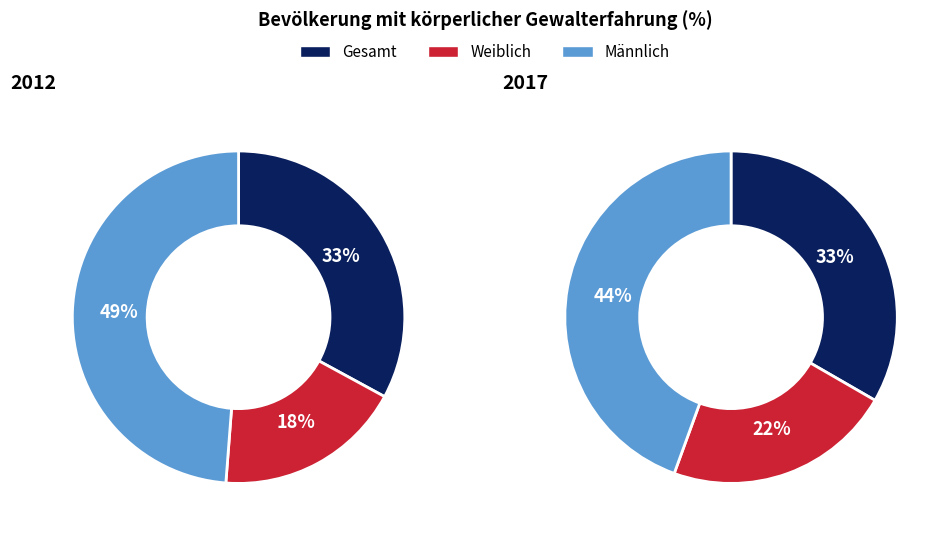

How many segments does this pie chart have?

3